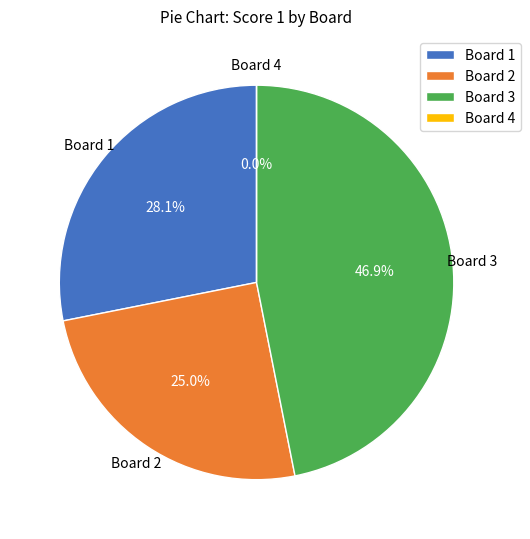

Count the number of slices in the pie.

4